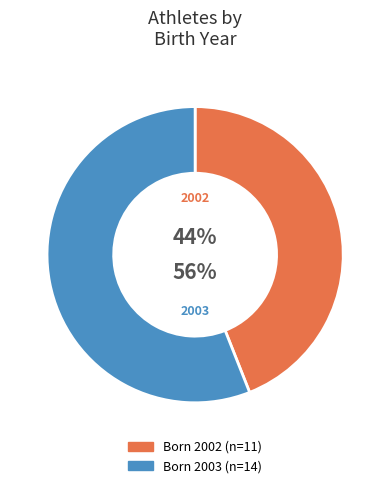

To the nearest percent, what is the average slice percentage?

50%